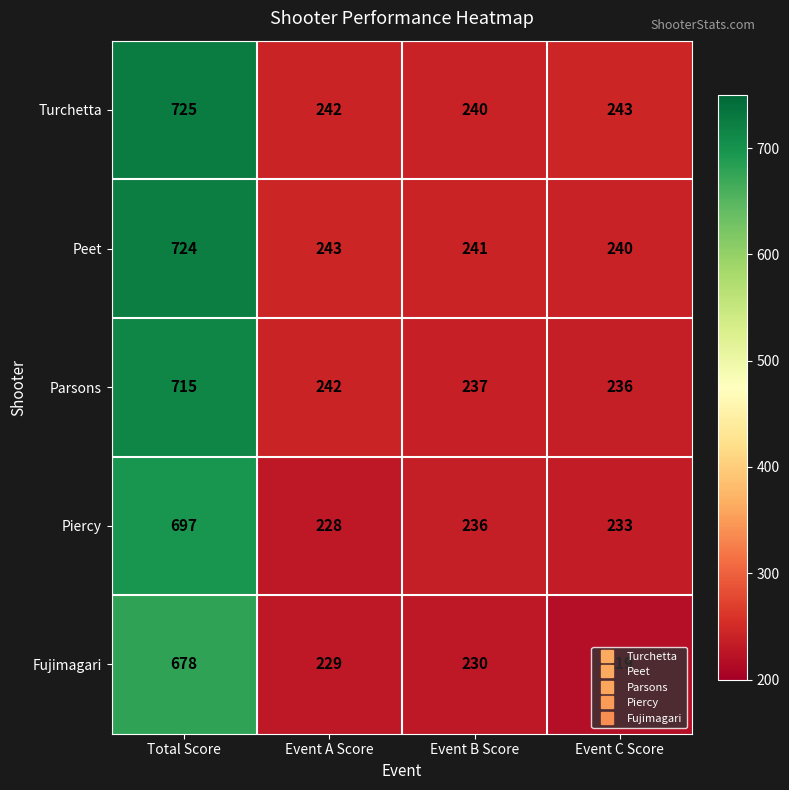

How many series are shown in this chart?

5